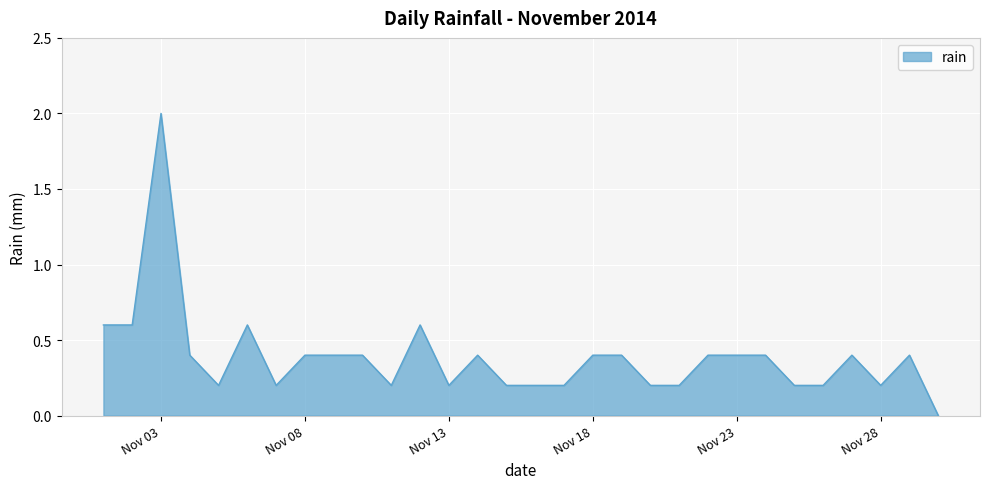

What is the difference between the maximum and minimum values?

2.0